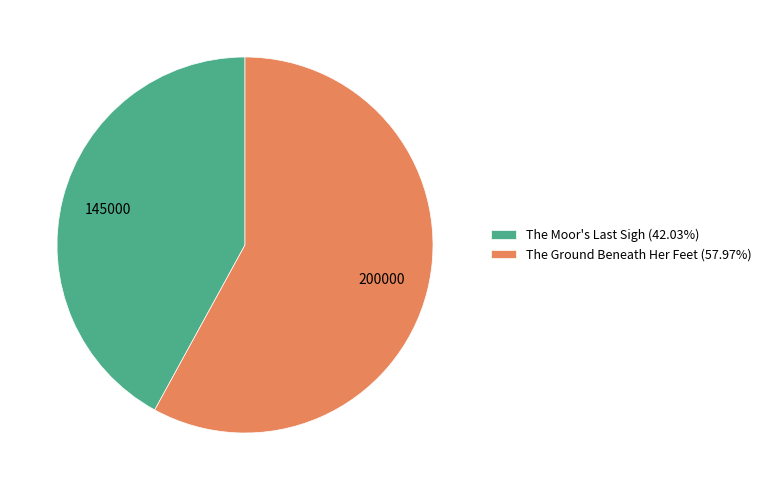

How many slices are in this pie chart?

2